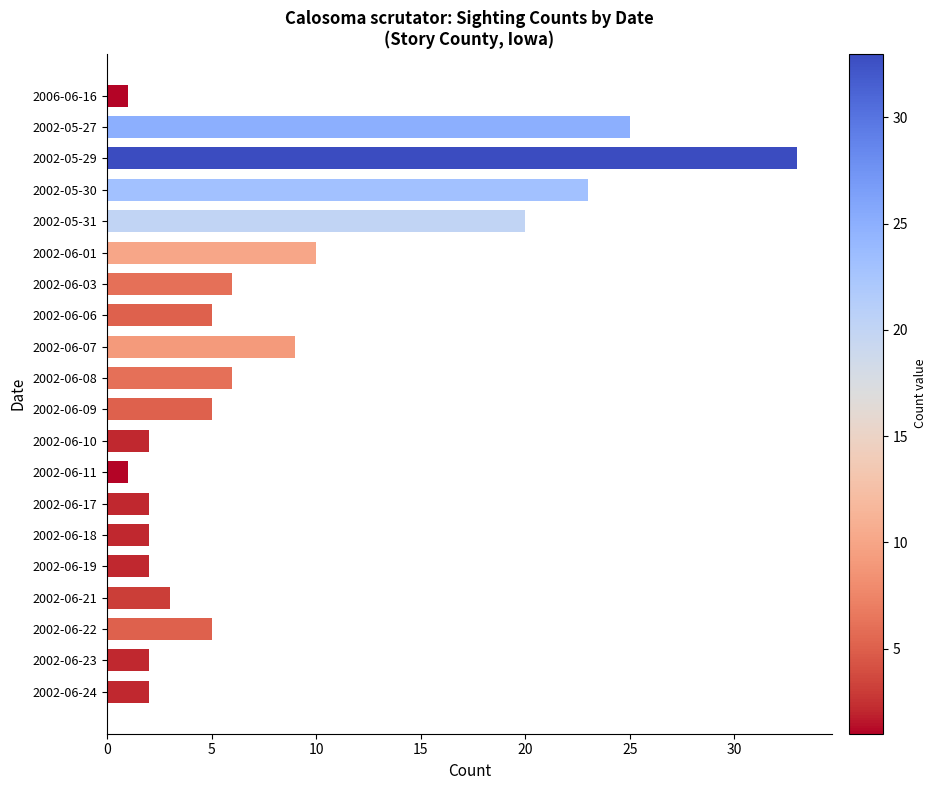

Reading bottom to top, what are all the values shown in this chart?

2002-06-24=2	2002-06-23=2	2002-06-22=5	2002-06-21=3	2002-06-19=2	2002-06-18=2	2002-06-17=2	2002-06-11=1	2002-06-10=2	2002-06-09=5	2002-06-08=6	2002-06-07=9	2002-06-06=5	2002-06-03=6	2002-06-01=10	2002-05-31=20	2002-05-30=23	2002-05-29=33	2002-05-27=25	2006-06-16=1